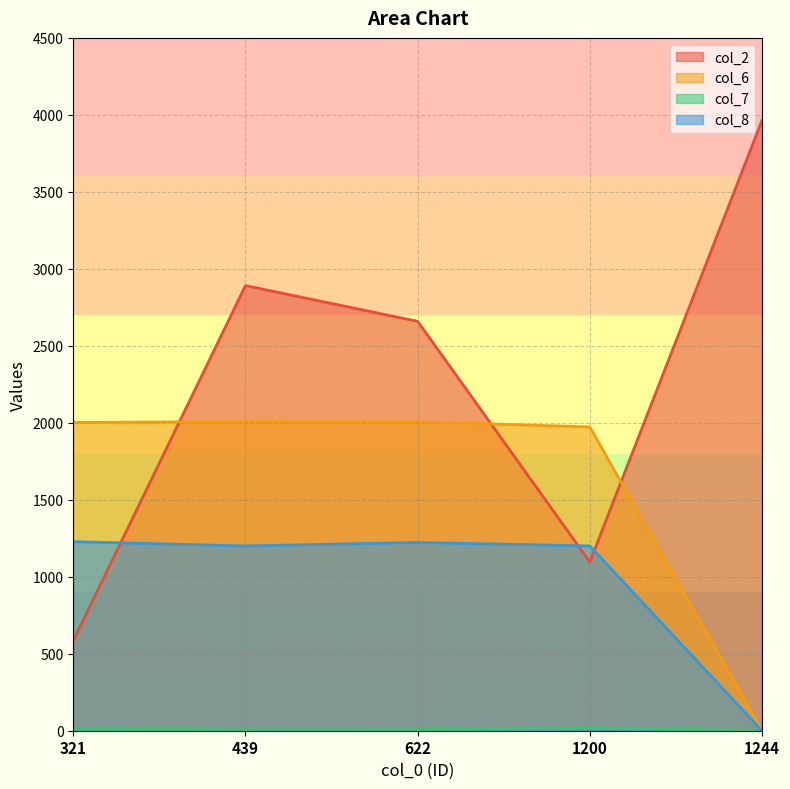

Does the chart display data point markers on the line(s)?

No